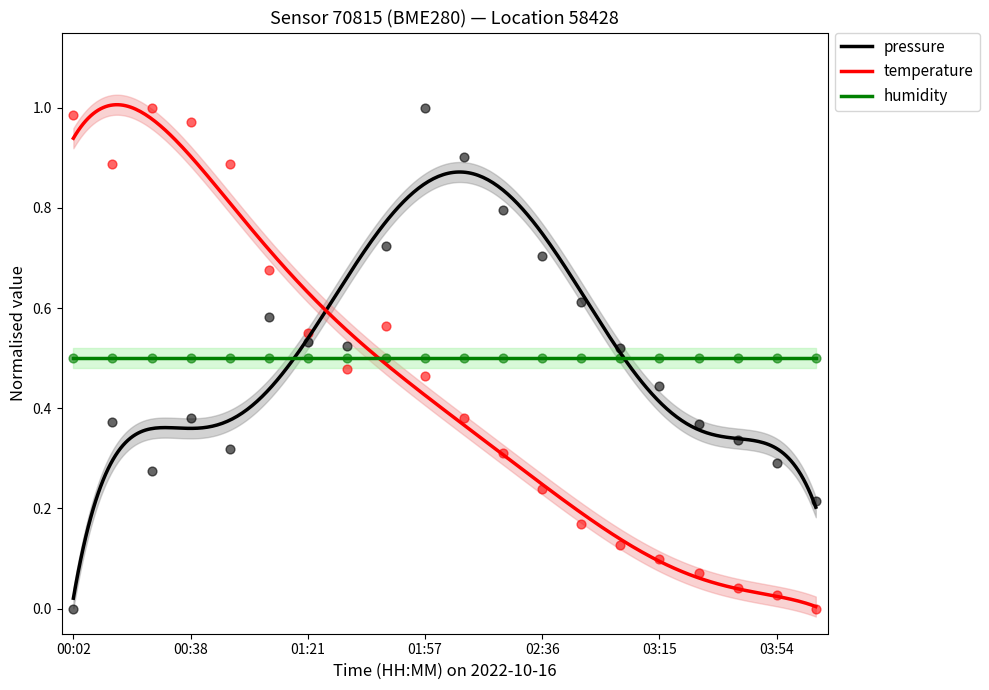

At which category is the sum across all series the highest?

01:57